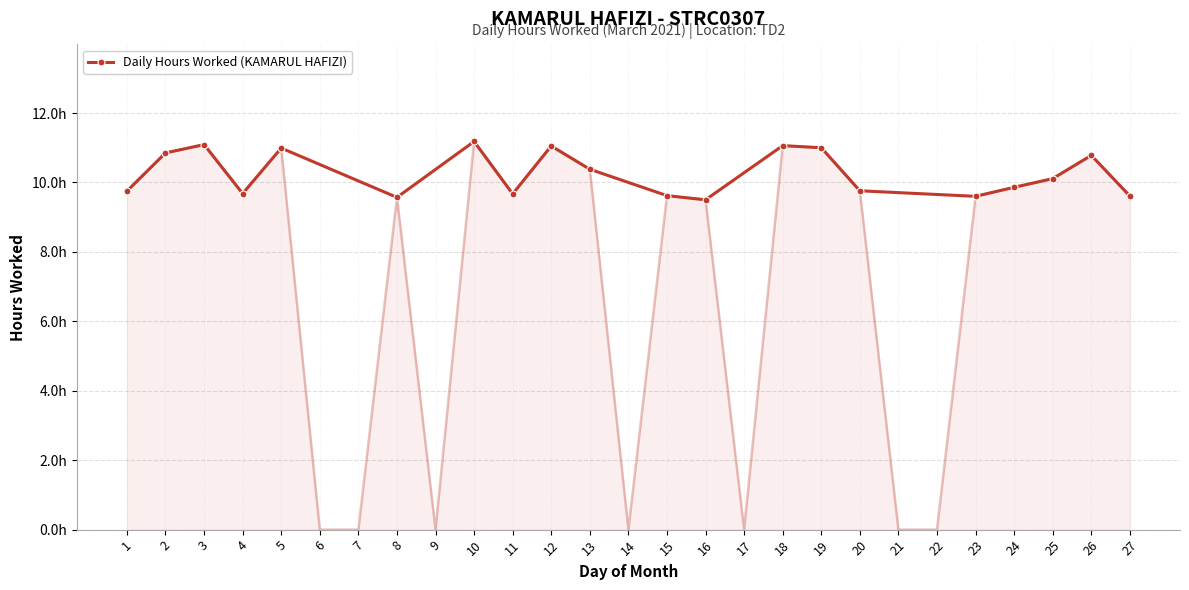

Approximately how many times larger is the value at 2 compared to 23?

1.1